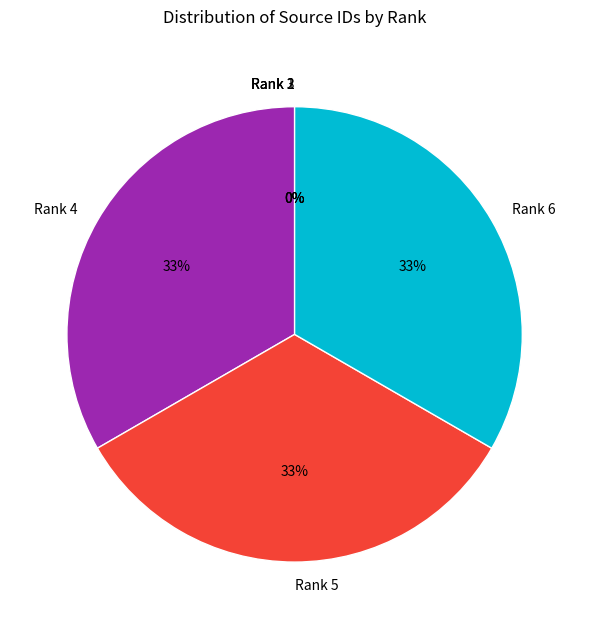

Does Rank 5 represent more than half of the total?

No